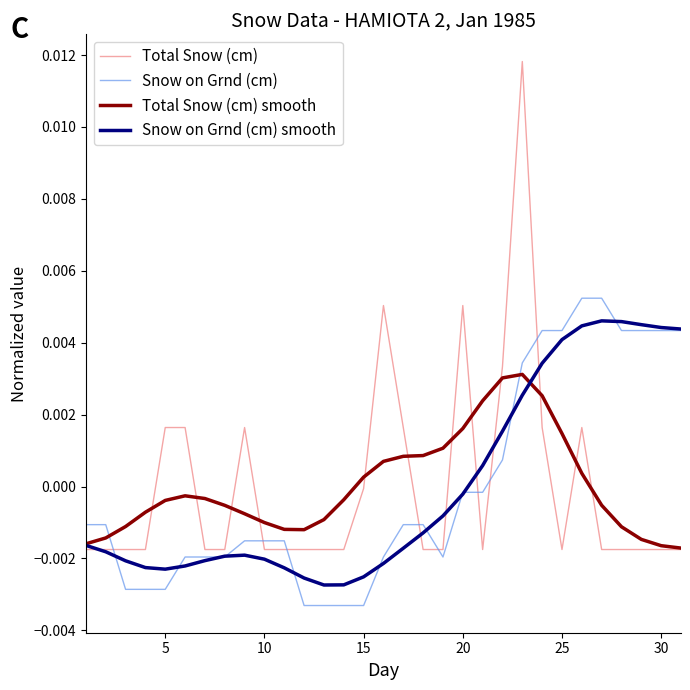

Rank the series by their maximum value, from lowest to highest.

Total Snow (cm) smooth, Snow on Grnd (cm) smooth, Snow on Grnd (cm), Total Snow (cm)